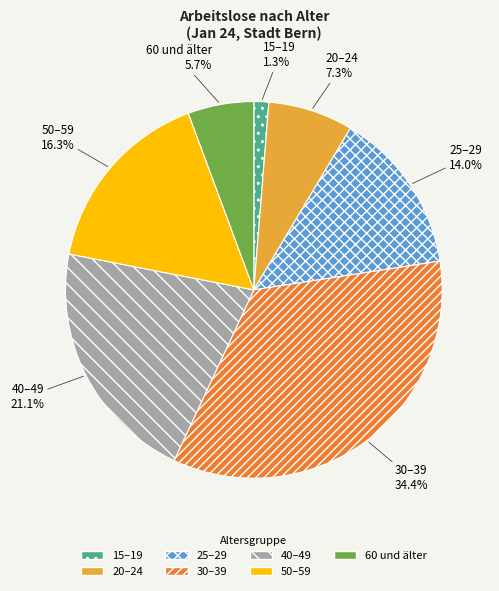

What percentage is NOT represented by 25–29?

86.0%